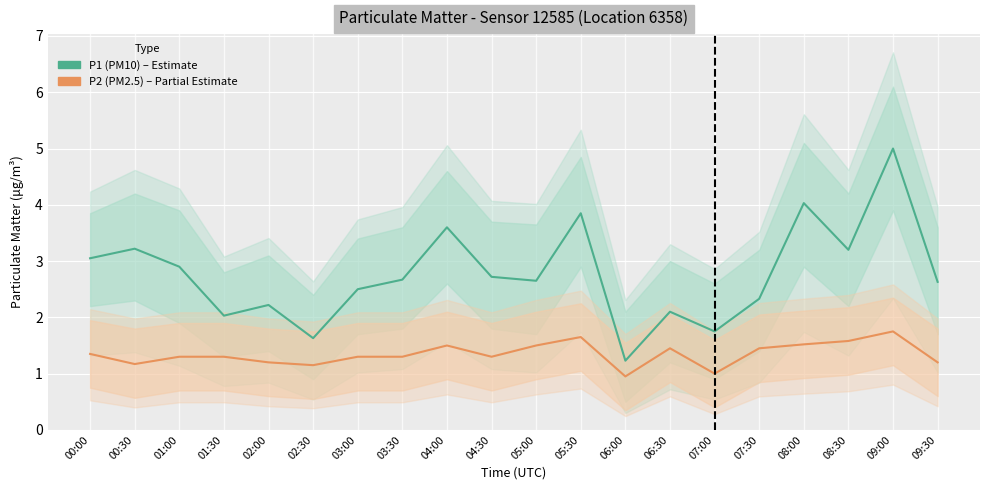

Reading right to left, transcribe all the data shown in this chart.

P1 (PM10): 09:30=2.6	09:00=5.0	08:30=3.2	08:00=4.0	07:30=2.3	07:00=1.8	06:30=2.1	06:00=1.2	05:30=3.9	05:00=2.6	04:30=2.7	04:00=3.6	03:30=2.7	03:00=2.5	02:30=1.6	02:00=2.2	01:30=2.0	01:00=2.9	00:30=3.2	00:00=3.0
P2 (PM2.5): 09:30=1.2	09:00=1.8	08:30=1.6	08:00=1.5	07:30=1.4	07:00=1.0	06:30=1.4	06:00=0.9	05:30=1.6	05:00=1.5	04:30=1.3	04:00=1.5	03:30=1.3	03:00=1.3	02:30=1.1	02:00=1.2	01:30=1.3	01:00=1.3	00:30=1.2	00:00=1.4